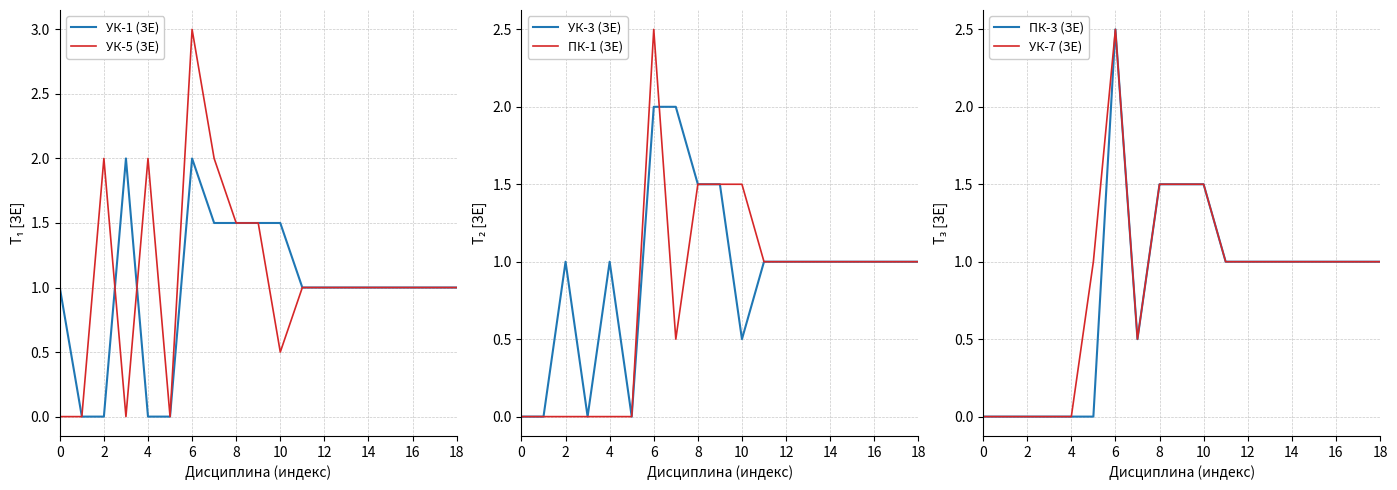

Is it true that УК-7 (ЗЕ) equals 1.0 at 11?

True